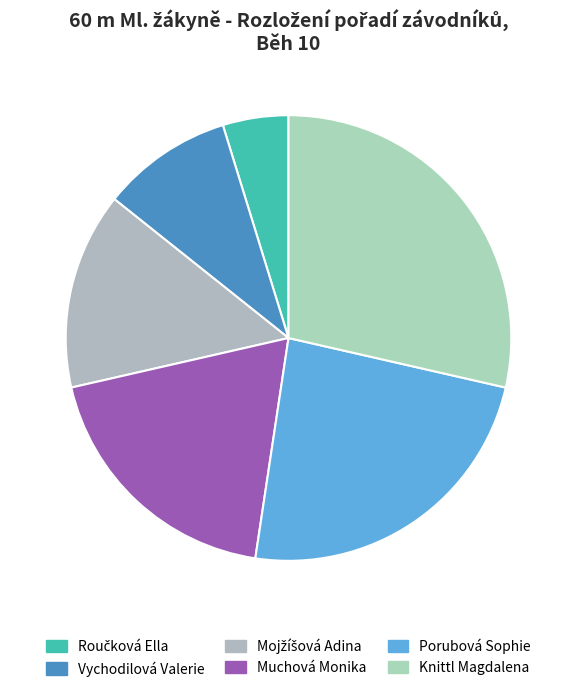

Which category has the biggest portion of the pie?

Knittl Magdalena